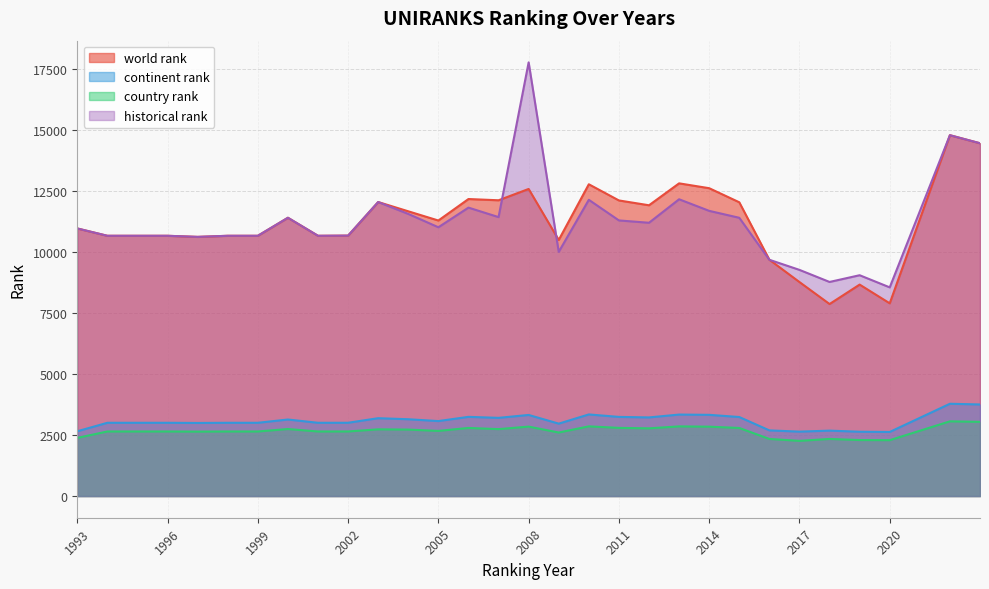

Reading right to left, extract all data points from this chart.

world rank: 2023=14465	2022=14795	2020=7902	2019=8670	2018=7873	2017=8774	2016=9690	2015=12045	2014=12622	2013=12821	2012=11922	2011=12120	2010=12783	2009=10500	2008=12591	2007=12127	2006=12178	2005=11297	2004=11675	2003=12055	2002=10678	2001=10671	2000=11410	1999=10671	1998=10671	1997=10626	1996=10671	1995=10671	1994=10671	1993=10972
continent rank: 2023=3755	2022=3784	2020=2628	2019=2637	2018=2682	2017=2641	2016=2692	2015=3240	2014=3330	2013=3341	2012=3224	2011=3245	2010=3346	2009=2969	2008=3325	2007=3206	2006=3247	2005=3074	2004=3149	2003=3192	2002=3005	2001=3004	2000=3138	1999=3004	1998=3004	1997=2997	1996=3004	1995=3004	1994=3004	1993=2656
country rank: 2023=3042	2022=3063	2020=2291	2019=2296	2018=2341	2017=2263	2016=2341	2015=2791	2014=2844	2013=2856	2012=2776	2011=2795	2010=2857	2009=2605	2008=2847	2007=2744	2006=2792	2005=2671	2004=2725	2003=2735	2002=2648	2001=2647	2000=2748	1999=2647	1998=2647	1997=2642	1996=2647	1995=2647	1994=2647	1993=2384
historical rank: 2023=14465	2022=14795	2020=8556	2019=9054	2018=8778	2017=9273	2016=9687	2015=11409	2014=11693	2013=12168	2012=11205	2011=11301	2010=12146	2009=10011	2008=17782	2007=11437	2006=11826	2005=11020	2004=11567	2003=12055	2002=10678	2001=10671	2000=11410	1999=10671	1998=10671	1997=10626	1996=10671	1995=10671	1994=10671	1993=10972